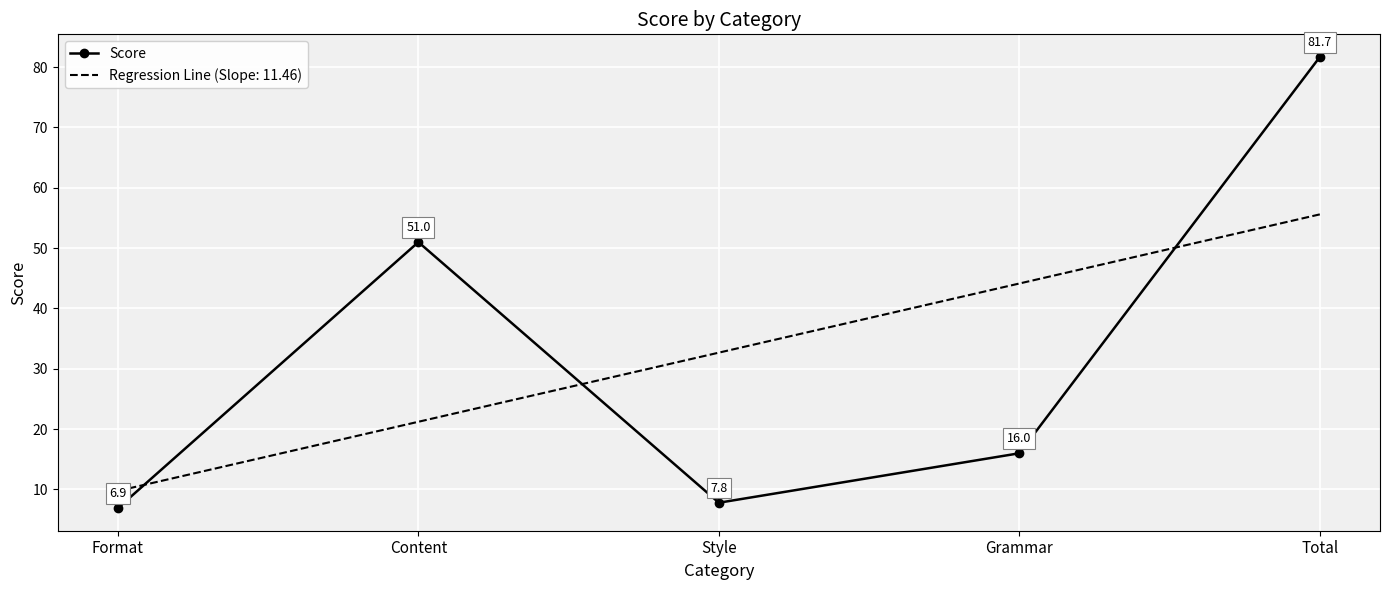

Rank the series at Format from highest to lowest value.

Regression Line (Slope: 11.46), Score